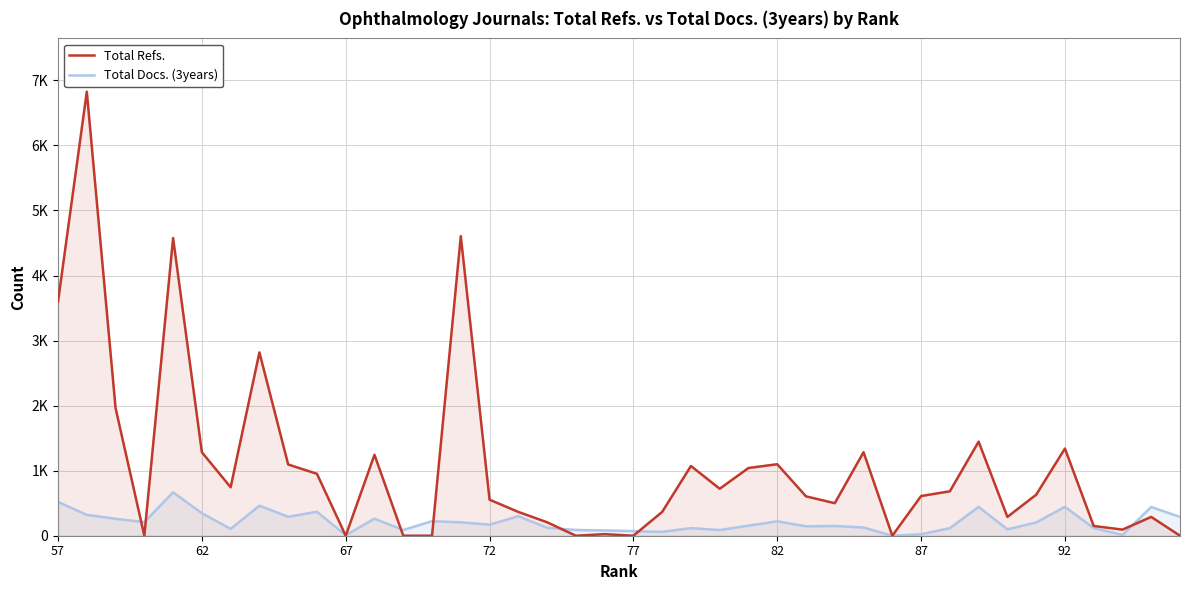

Does the chart display data point markers on the line(s)?

No